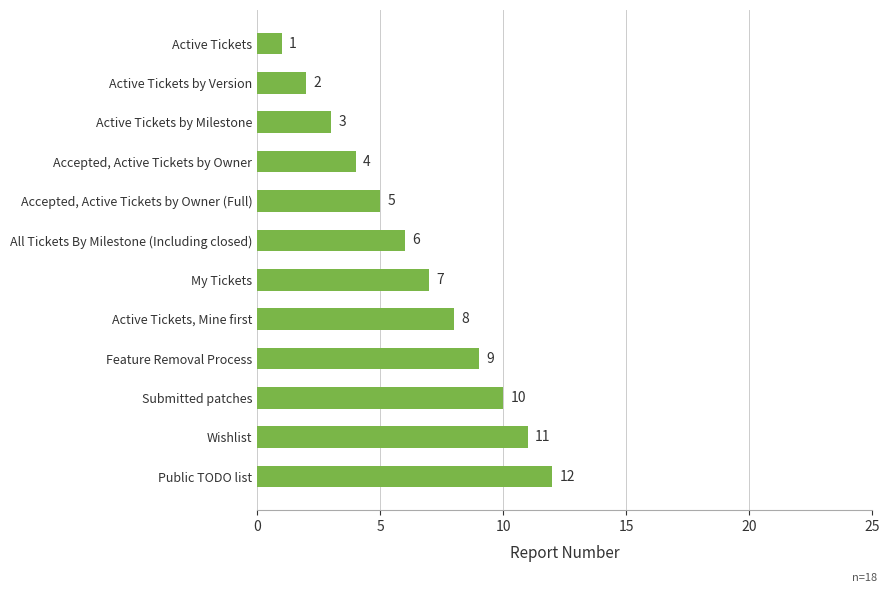

What is the difference between the maximum and minimum values?

11